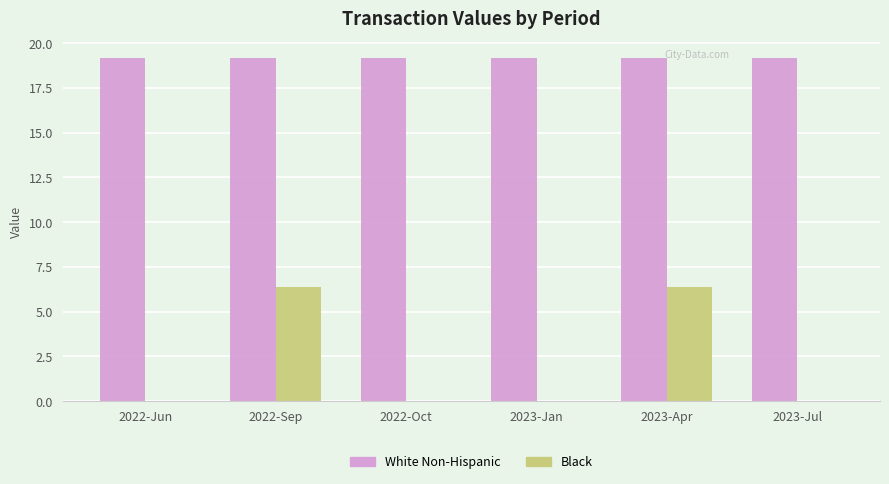

Between 2022-Oct and 2023-Apr, which series saw the biggest shift?

Black